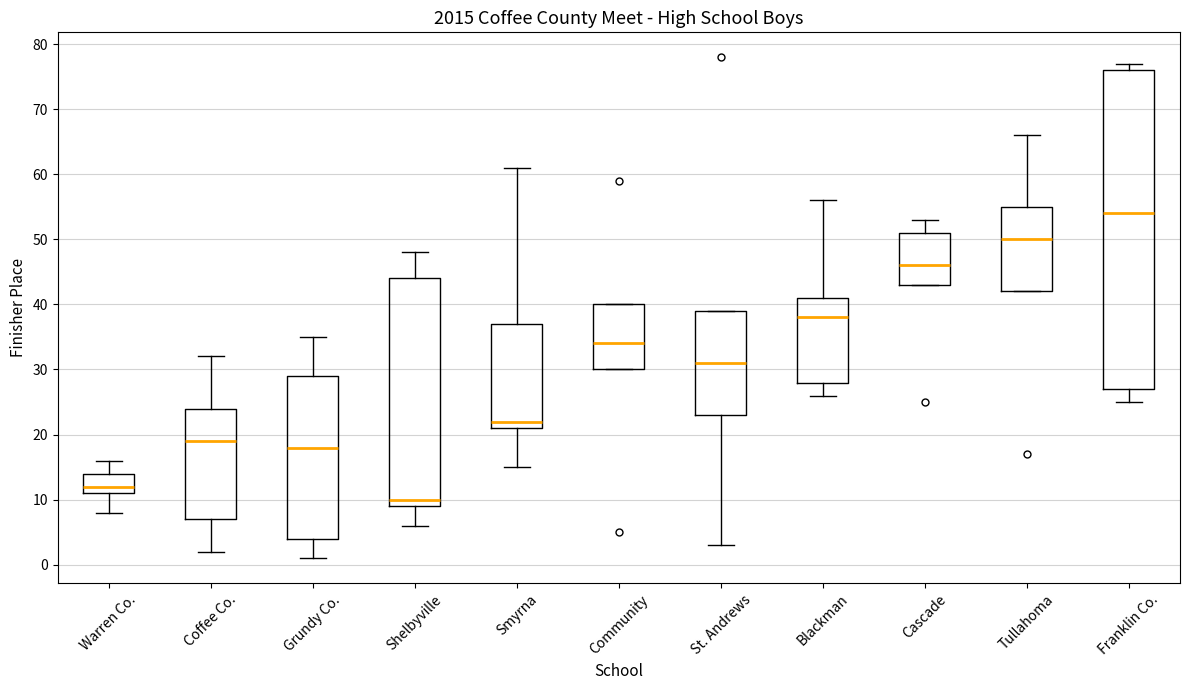

Comparing the boxes themselves (not the whiskers), which one is the tallest?

Franklin Co.